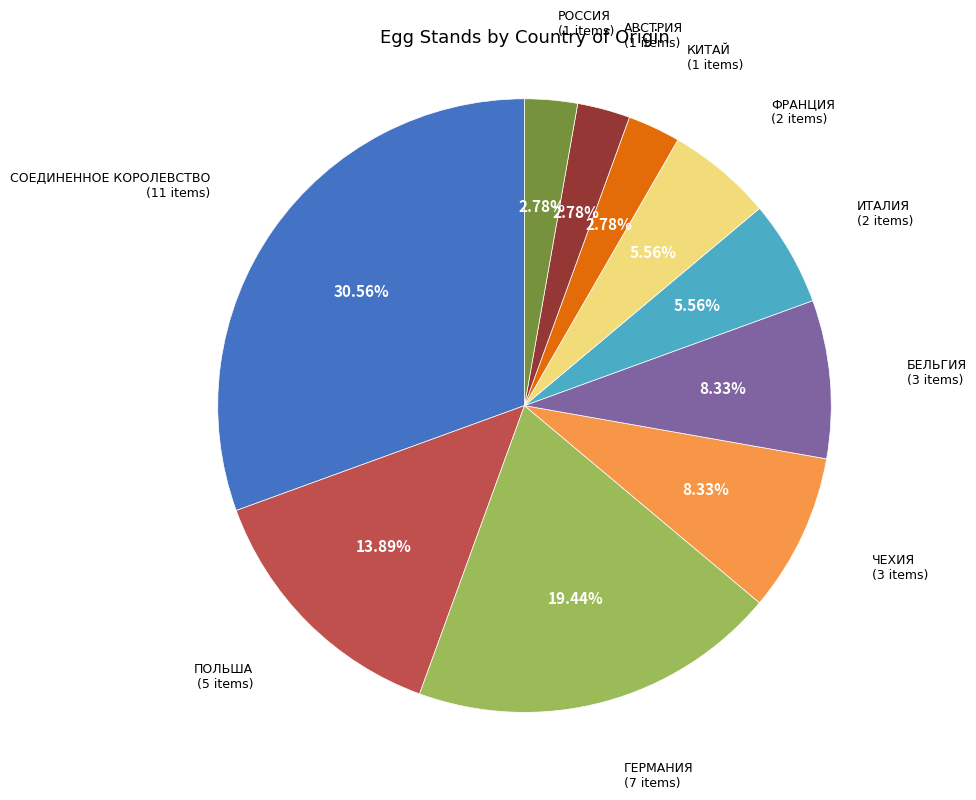

To the nearest percent, what is the difference between the СОЕДИНЕННОЕ КОРОЛЕВСТВО and ФРАНЦИЯ slice percentages?

25%